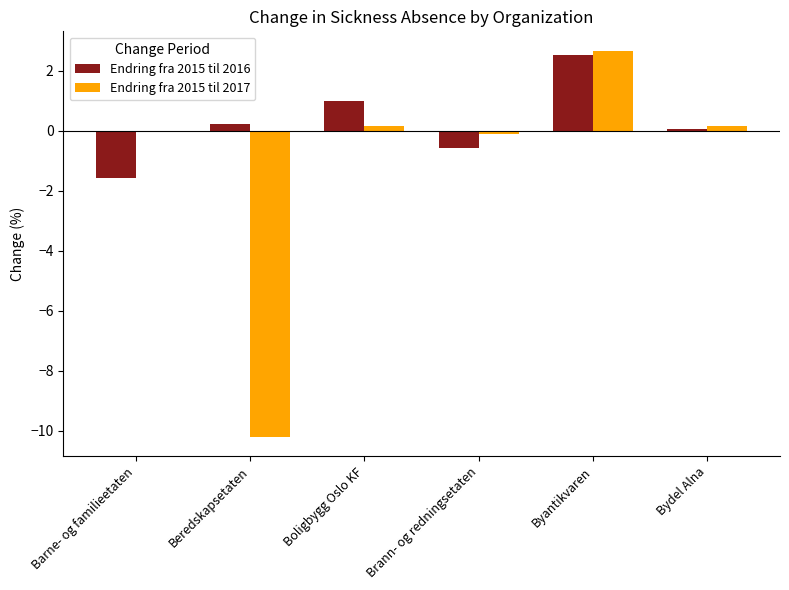

Between Barne- og familieetaten and Boligbygg Oslo KF, which series saw the biggest shift?

Endring fra 2015 til 2016